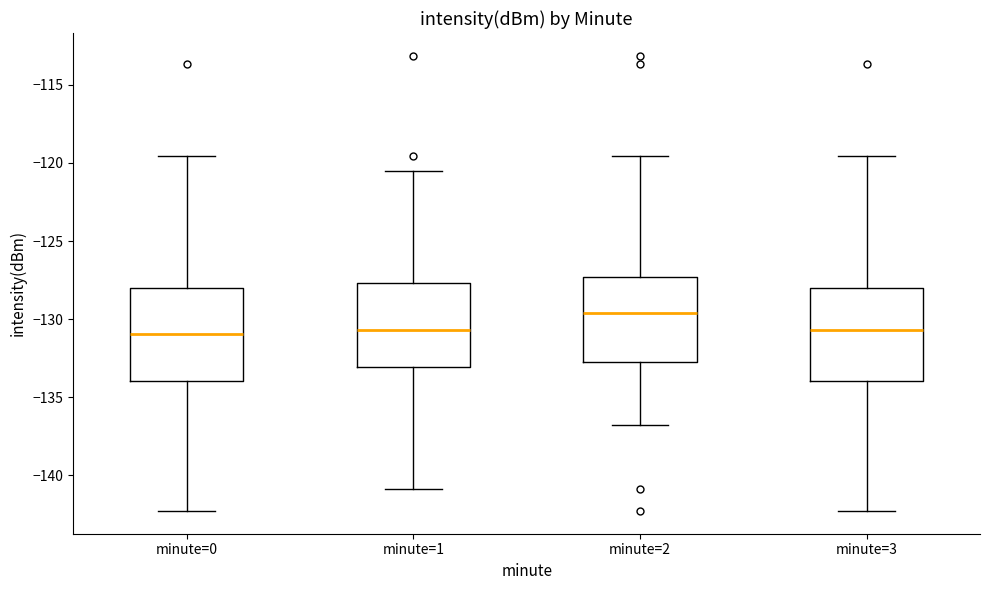

Reading left to right, read every box against the y-axis: the position of its median line, the range the box covers, and the ends of its whiskers. The values are not printed on the chart, so give them approximately, as read against the axis.

minute=0: median -131.0, box -134.0 to -128.0, whiskers -142.5 to -119.5
minute=1: median -130.5, box -133.0 to -127.5, whiskers -141.0 to -120.5
minute=2: median -129.5, box -132.5 to -127.5, whiskers -137.0 to -119.5
minute=3: median -130.5, box -134.0 to -128.0, whiskers -142.5 to -119.5